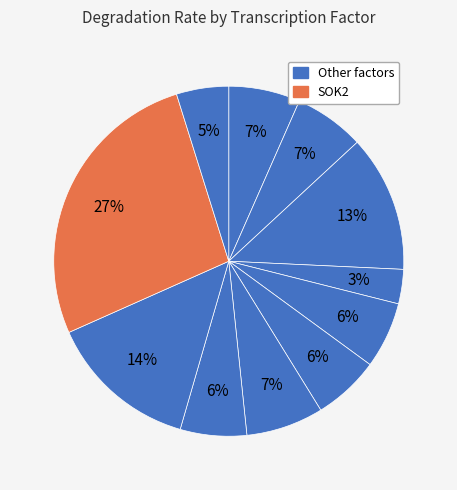

What is the largest slice in the pie chart?

SOK2